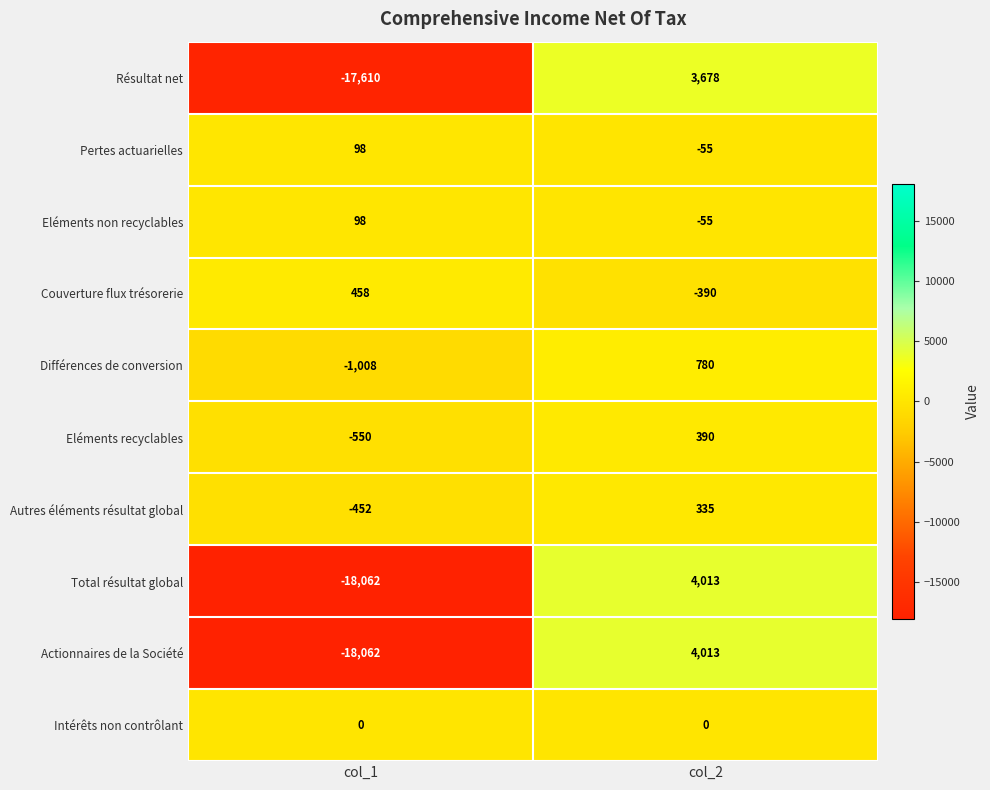

What value does the Eléments non recyclables series have at col_1, to the nearest 10?

100